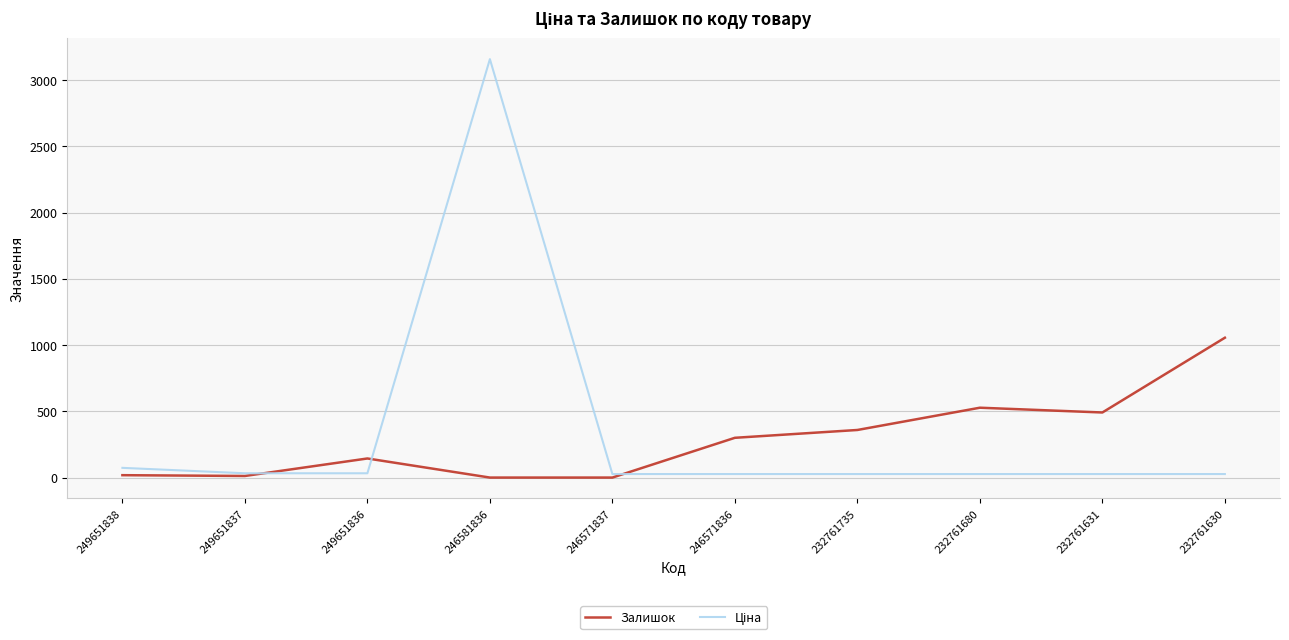

At which category is the sum across all series the highest?

246581836